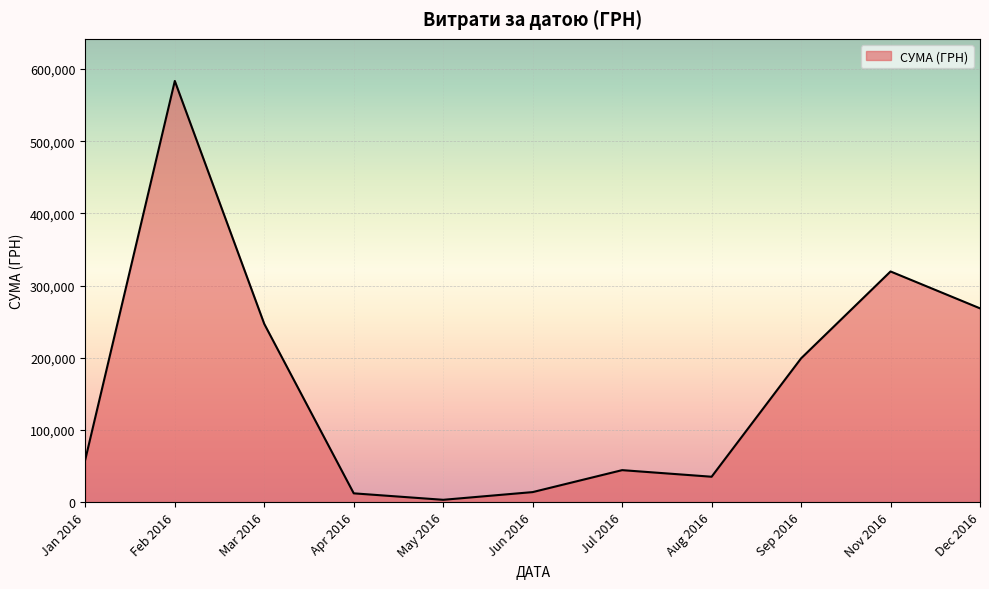

True or false: there are more than 0 points higher than both neighbors.

True